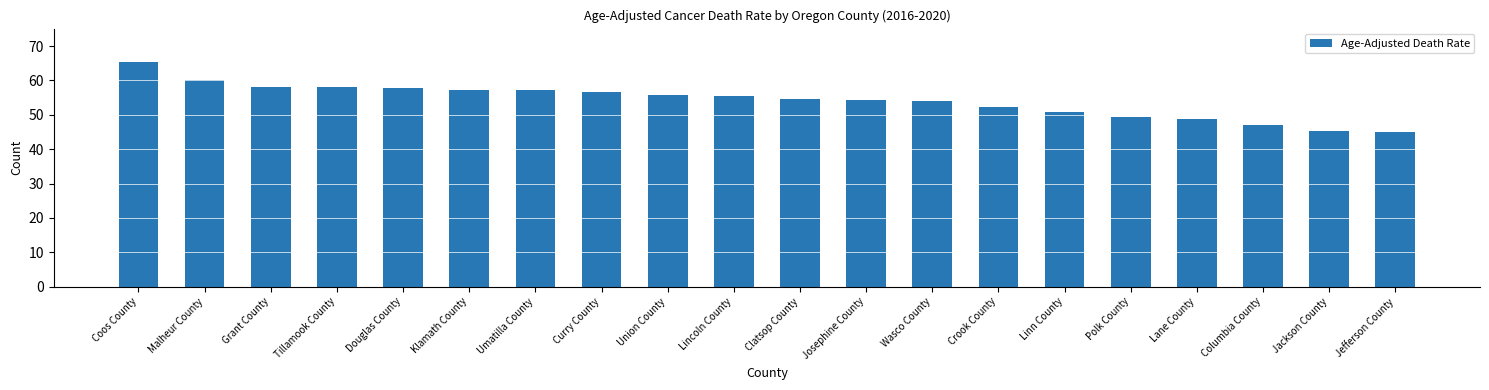

What position from the left is Curry County?

8